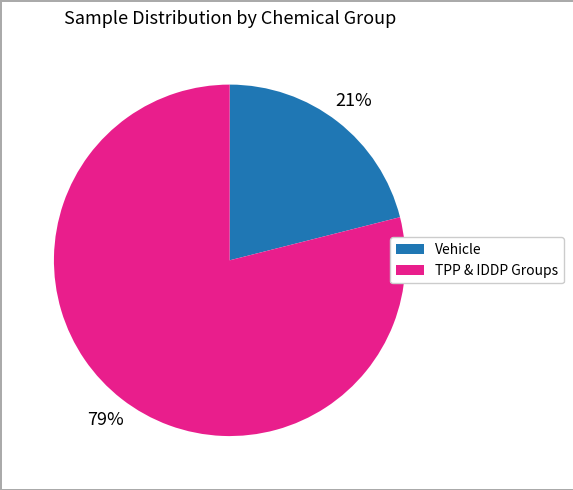

To the nearest percent, what is the average slice percentage?

50%